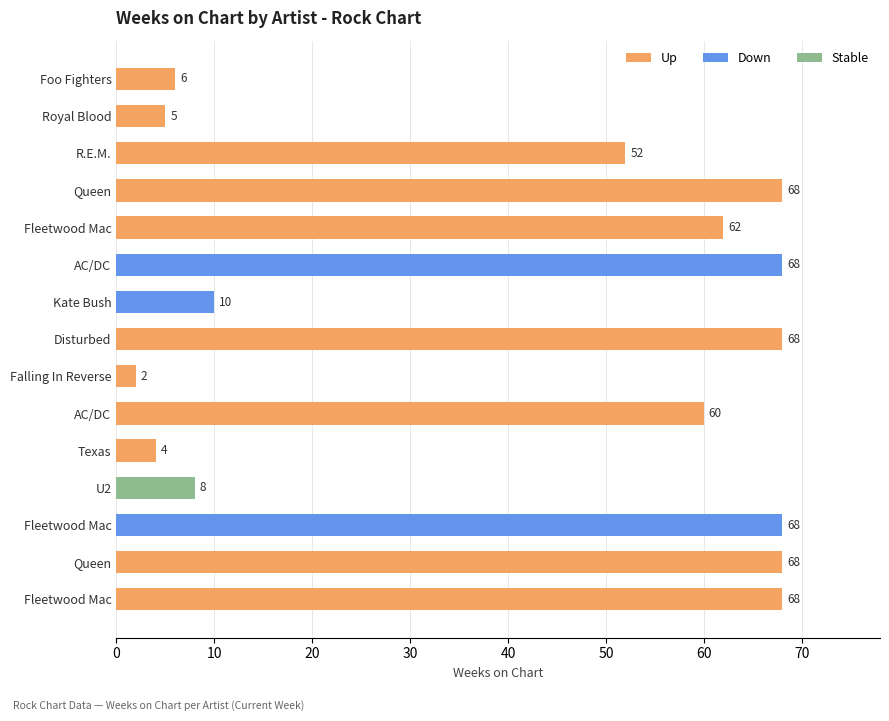

Is the value of Up at 60 greater than the value of Stable at 9?

No